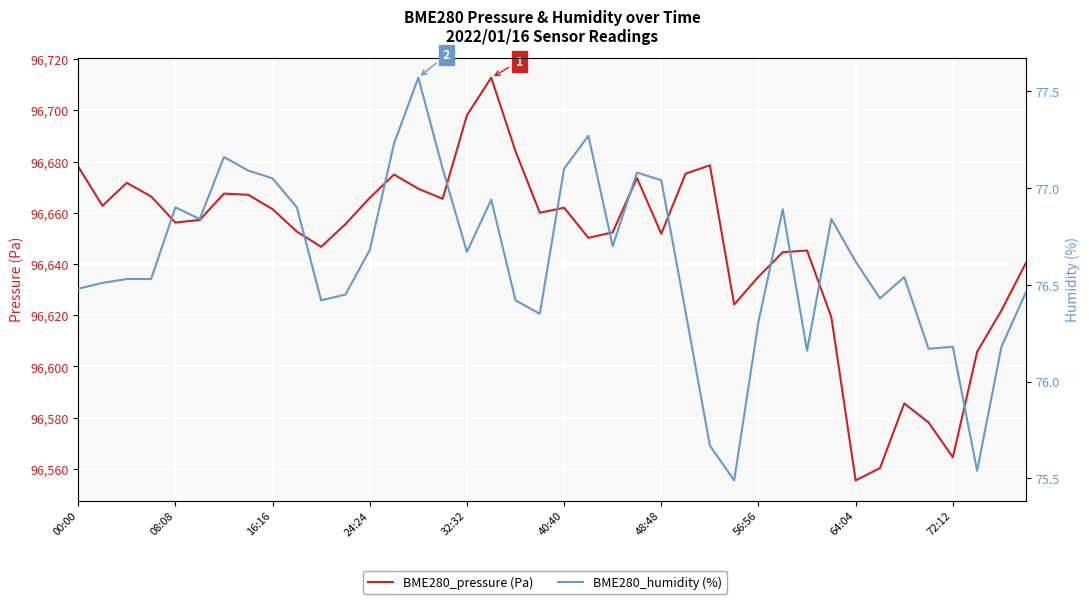

True or false: BME280_pressure (Pa) has more than 0 interior local peaks.

True